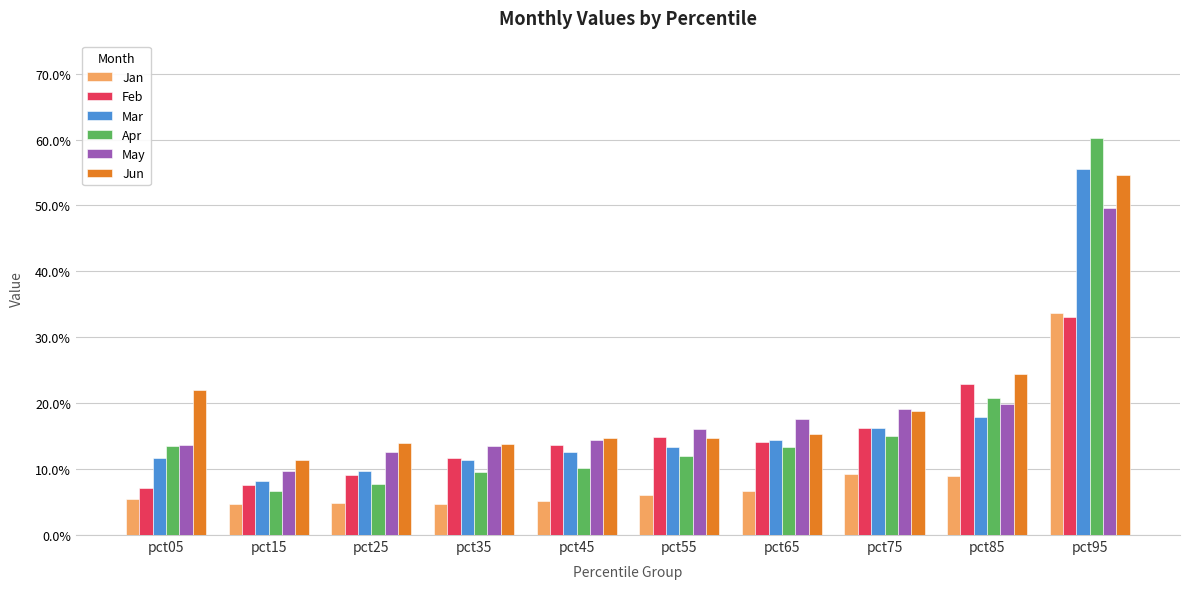

Reading left to right, list all the values displayed in this chart.

Jan: 0.1	0.0	0.0	0.0	0.1	0.1	0.1	0.1	0.1	0.3
Feb: 0.1	0.1	0.1	0.1	0.1	0.1	0.1	0.2	0.2	0.3
Mar: 0.1	0.1	0.1	0.1	0.1	0.1	0.1	0.2	0.2	0.6
Apr: 0.1	0.1	0.1	0.1	0.1	0.1	0.1	0.2	0.2	0.6
May: 0.1	0.1	0.1	0.1	0.1	0.2	0.2	0.2	0.2	0.5
Jun: 0.2	0.1	0.1	0.1	0.1	0.1	0.2	0.2	0.2	0.5